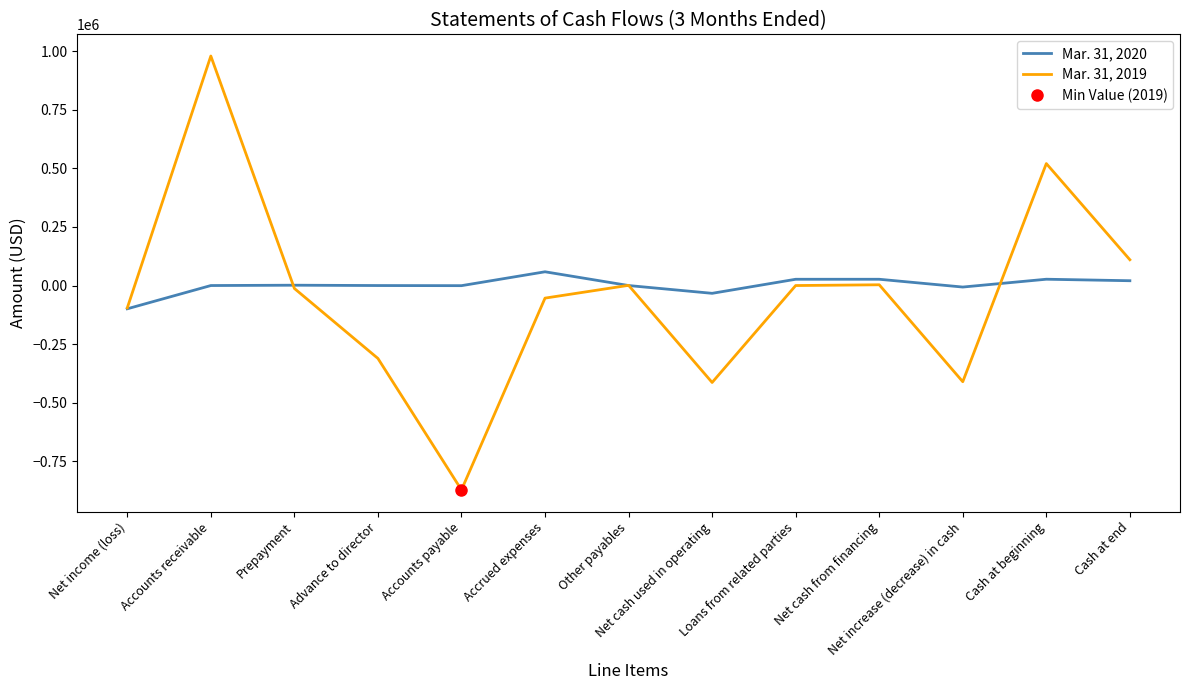

Where is Mar. 31, 2019 nearest to the value 53684?

Net cash from financing